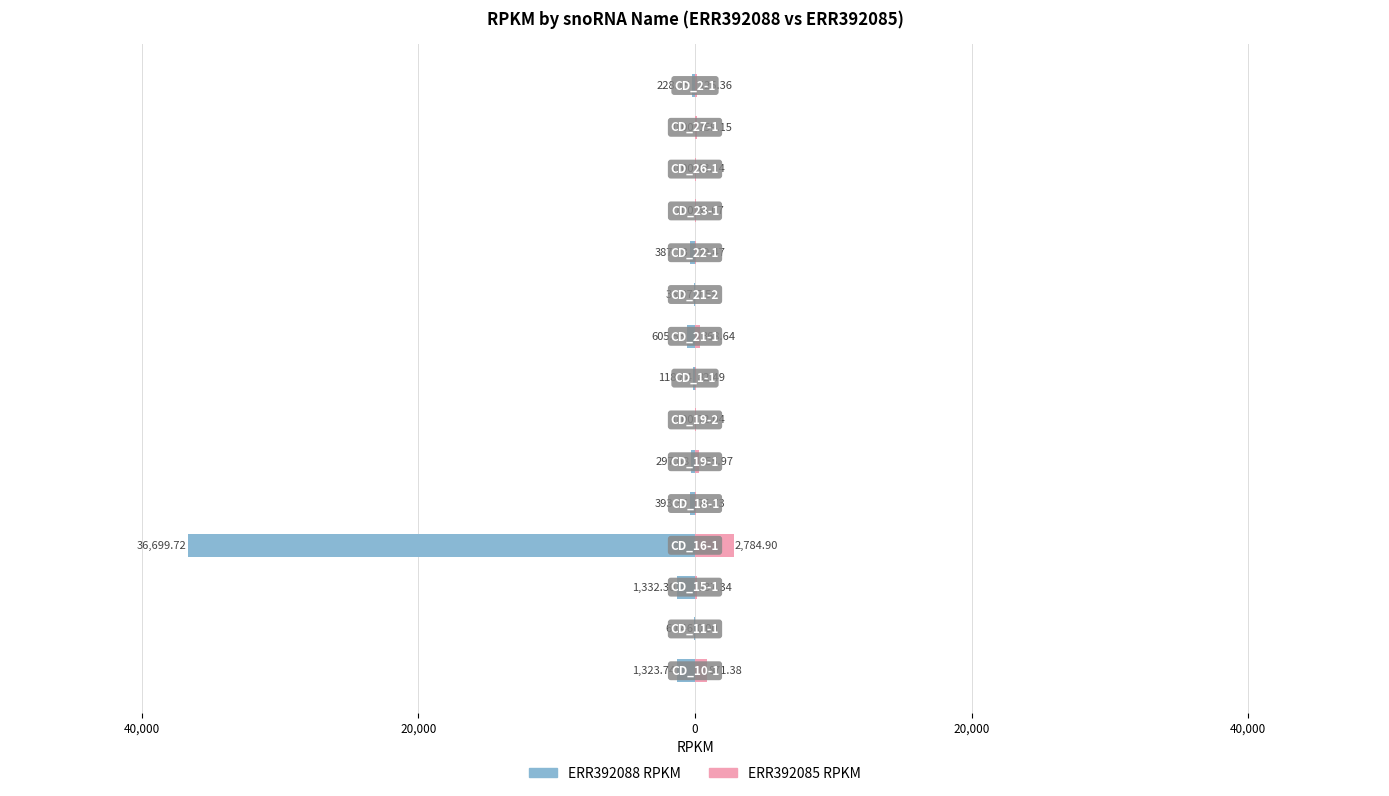

Reading left to right, what are all the values shown in this chart?

ERR392088_rpkm: -1323.7	-60.5	-1332.3	-36699.7	-393.4	-297.7	0.0	-118.8	-605.5	-36.9	-387.1	0.0	0.0	0.0	-228.2
ERR392085_rpkm: 871.4	0.0	137.3	2784.9	75.7	256.0	72.0	82.5	368.6	7.5	79.5	54.1	63.1	159.2	125.4